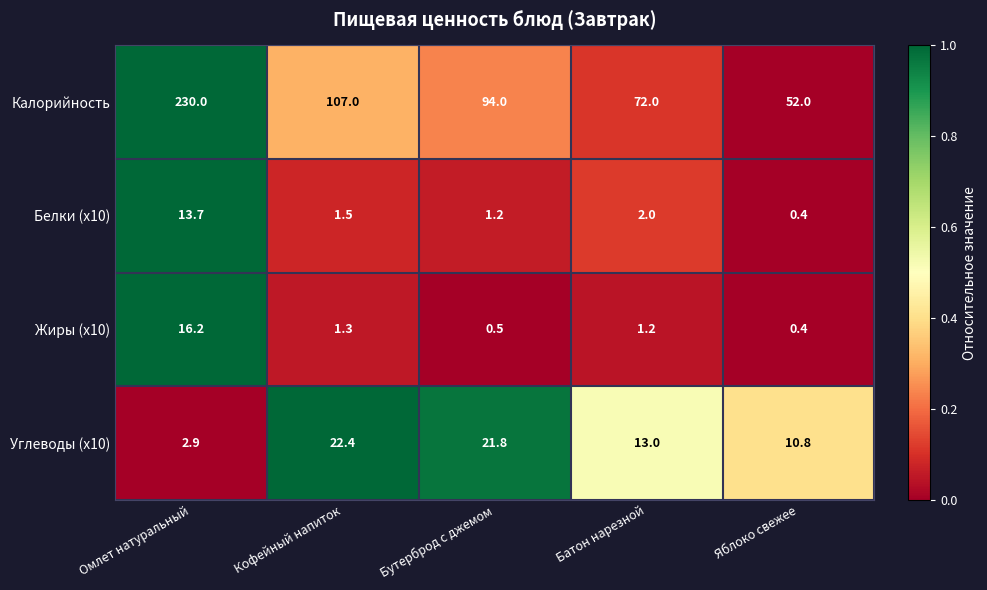

True or false: Углеводы (x10) has a value of 13.1 at Кофейный напиток.

False